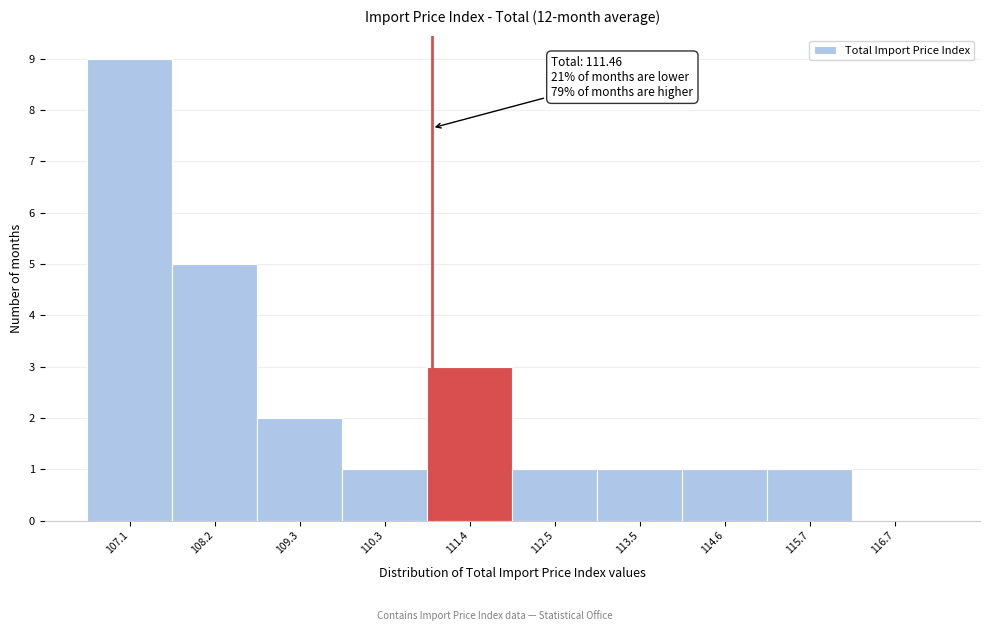

Reading right to left, extract all data points from this chart.

116.7=0	115.7=1	114.6=1	113.5=1	112.5=1	111.4=3	110.3=1	109.3=2	108.2=5	107.1=9